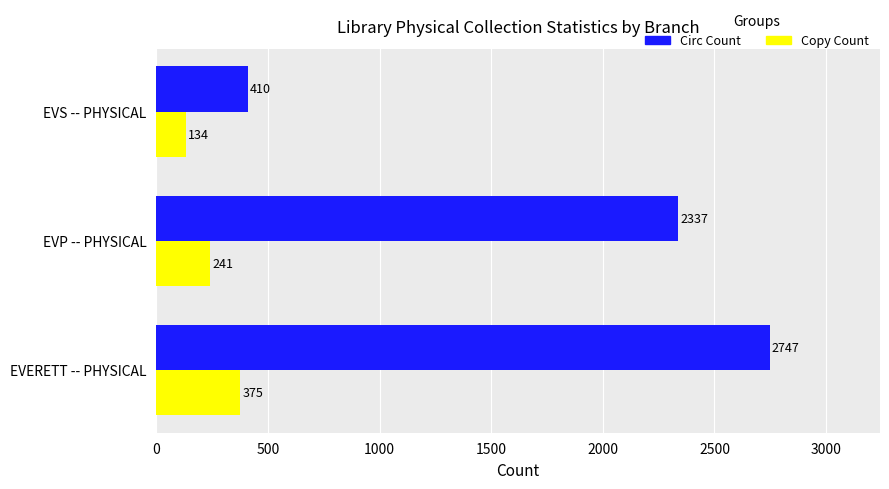

Between EVP -- PHYSICAL and EVS -- PHYSICAL, which series saw the biggest shift?

Circ Count